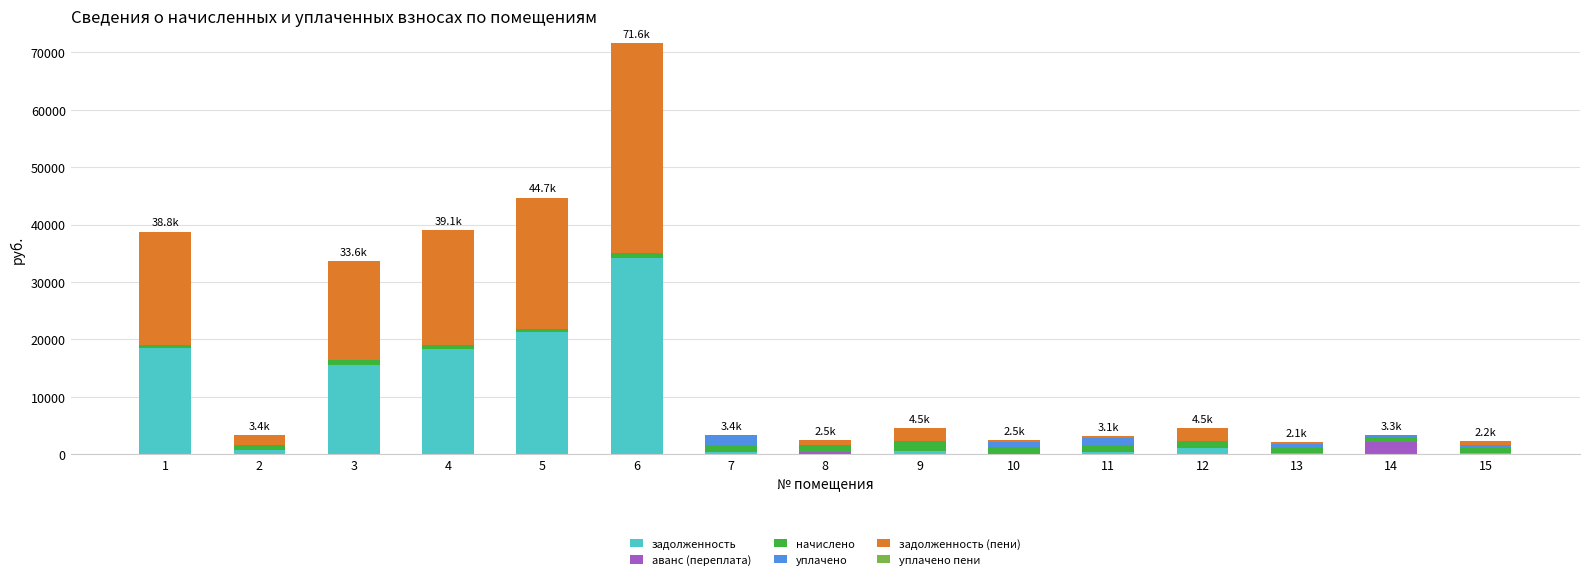

What value does the задолженность series have at 5?

21326.7